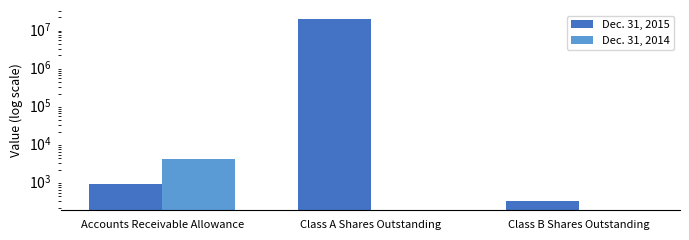

Is the value of Dec. 31, 2015 at Class B Shares Outstanding greater than the value of Dec. 31, 2014 at Class B Shares Outstanding?

Yes